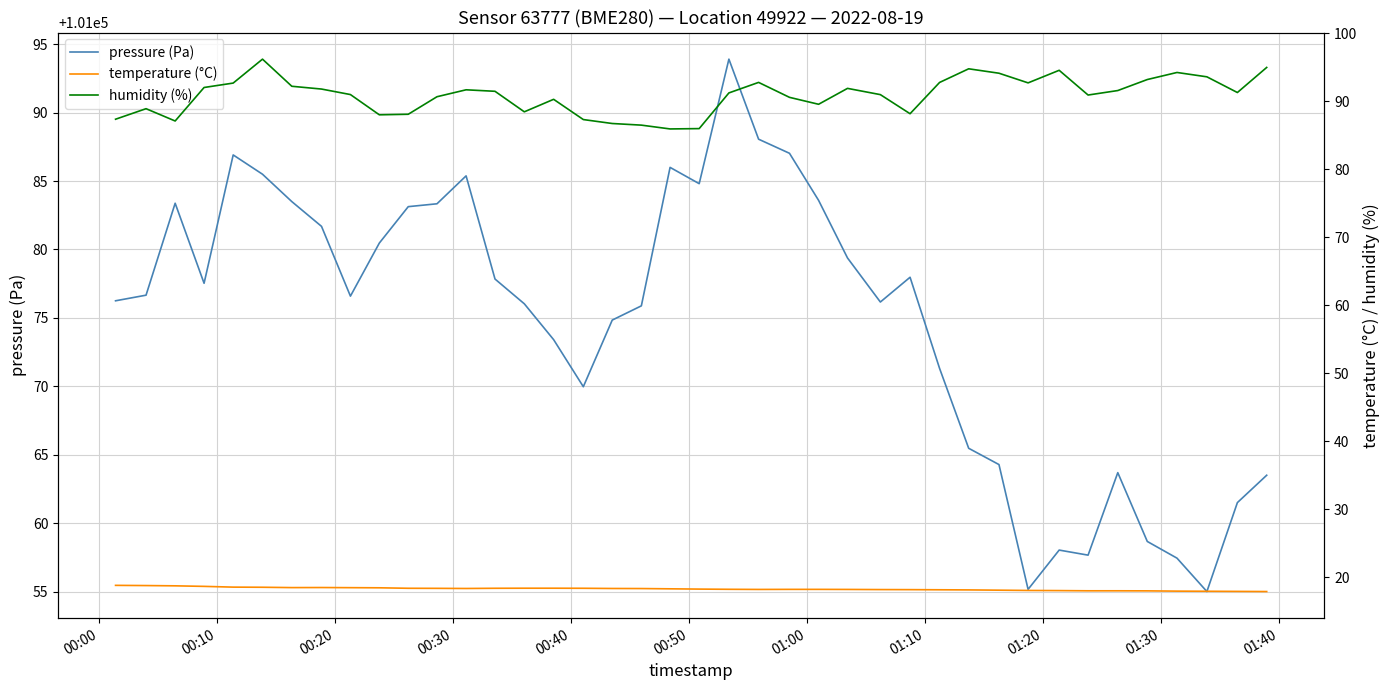

What is the minimum value for pressure (Pa)?

101055.0